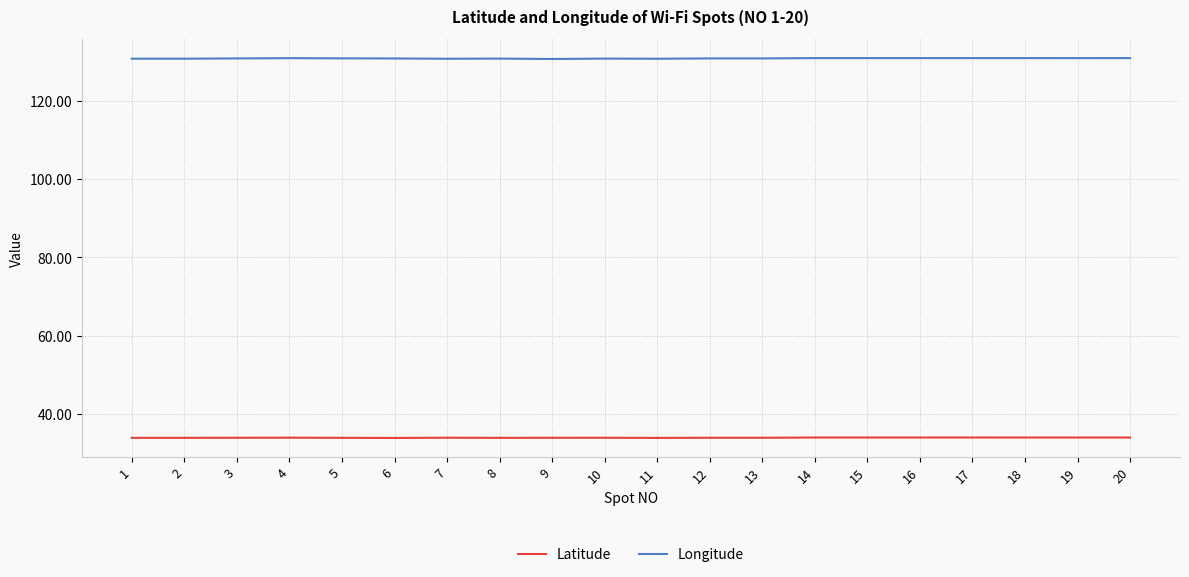

Rank the series by their maximum value, from lowest to highest.

Latitude, Longitude